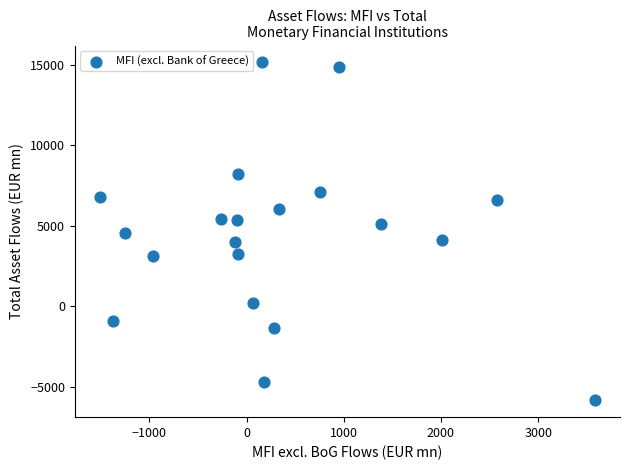

What is the range of X values (max minus min)?

5099.4